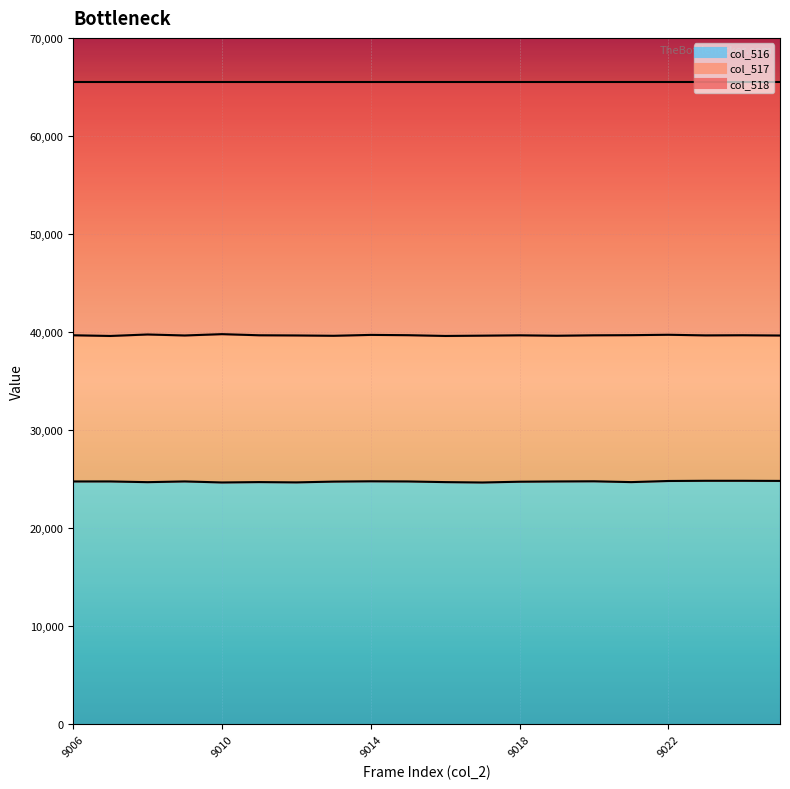

True or false: col_517 line has a value of 39664 at 6.

True